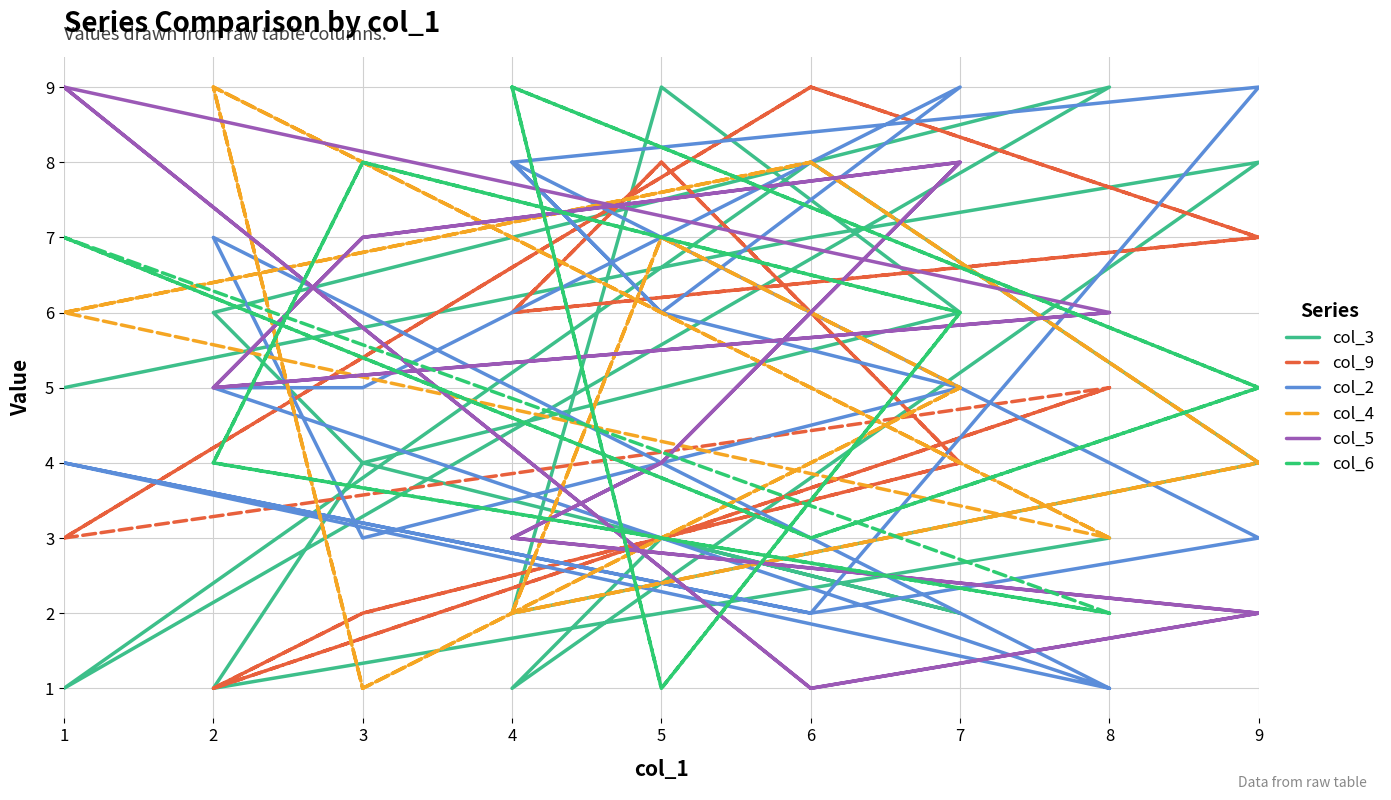

What is the difference between the maximum and minimum values in the col_9 series?

8